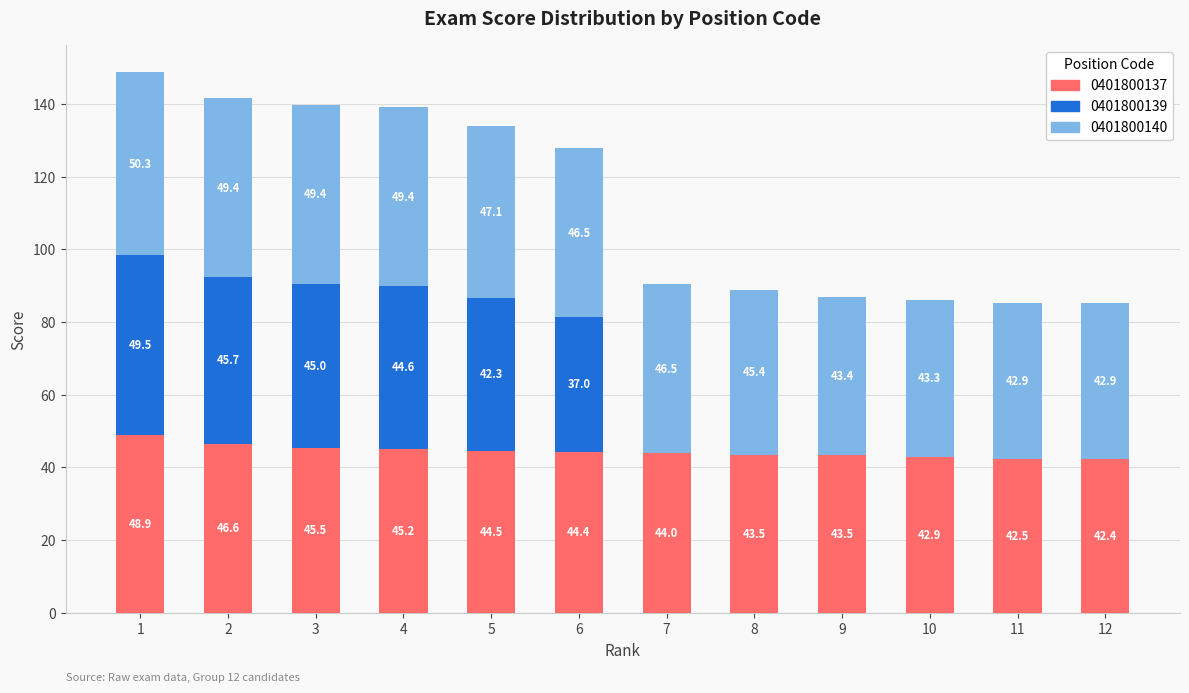

Reading left to right, list the values for the 0401800137 series.

1=48.9	2=46.6	3=45.5	4=45.2	5=44.5	6=44.4	7=44.0	8=43.5	9=43.5	10=42.9	11=42.5	12=42.4